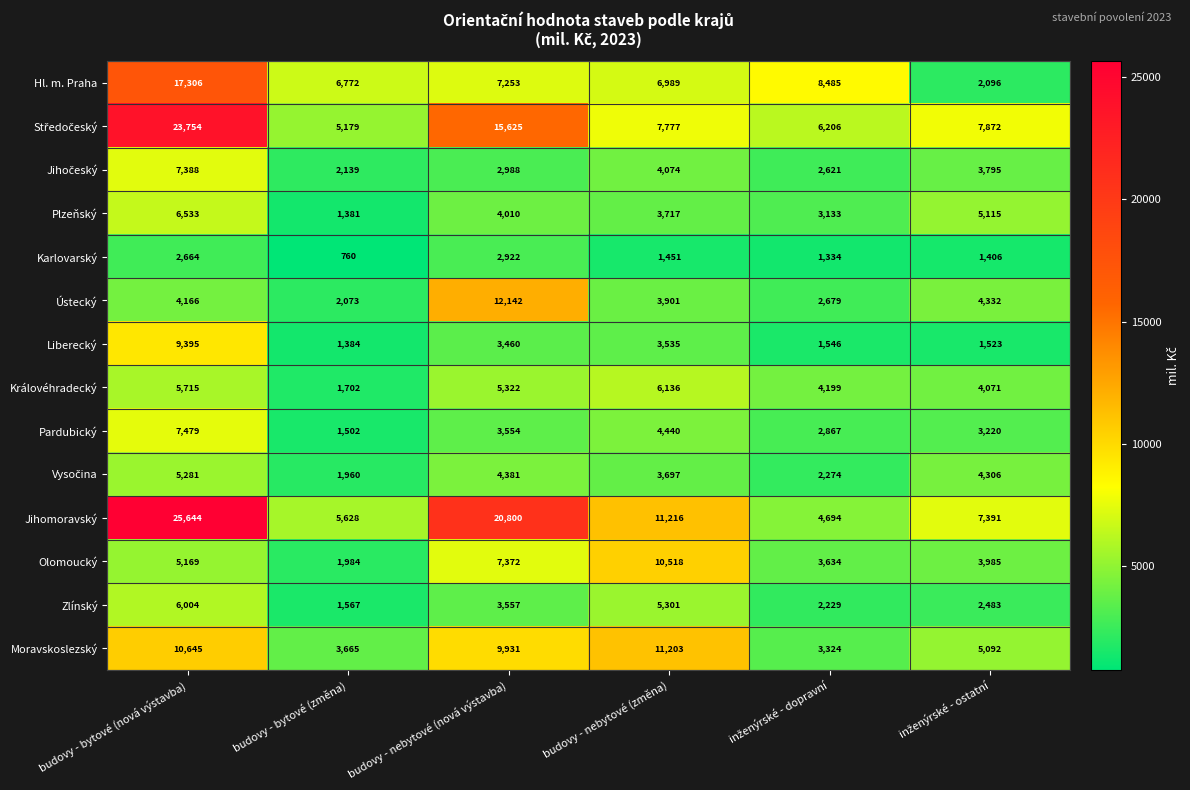

At how many categories does at least one series exceed 19137?

2